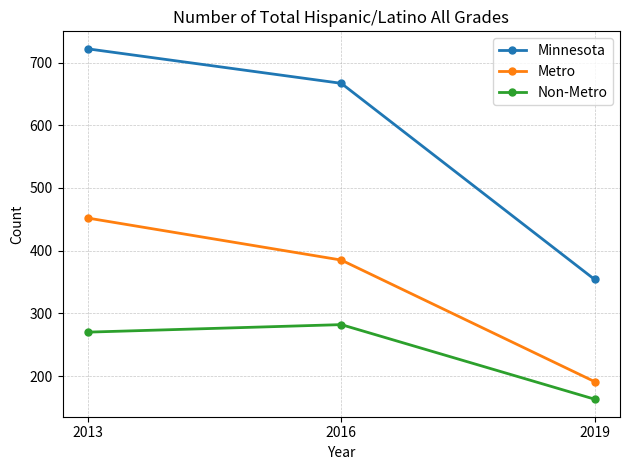

What is the smallest value displayed?

163